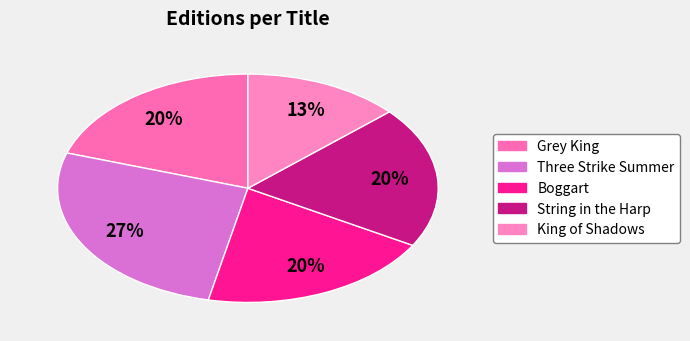

What percentage is the King of Shadows slice, to the nearest percent?

13%